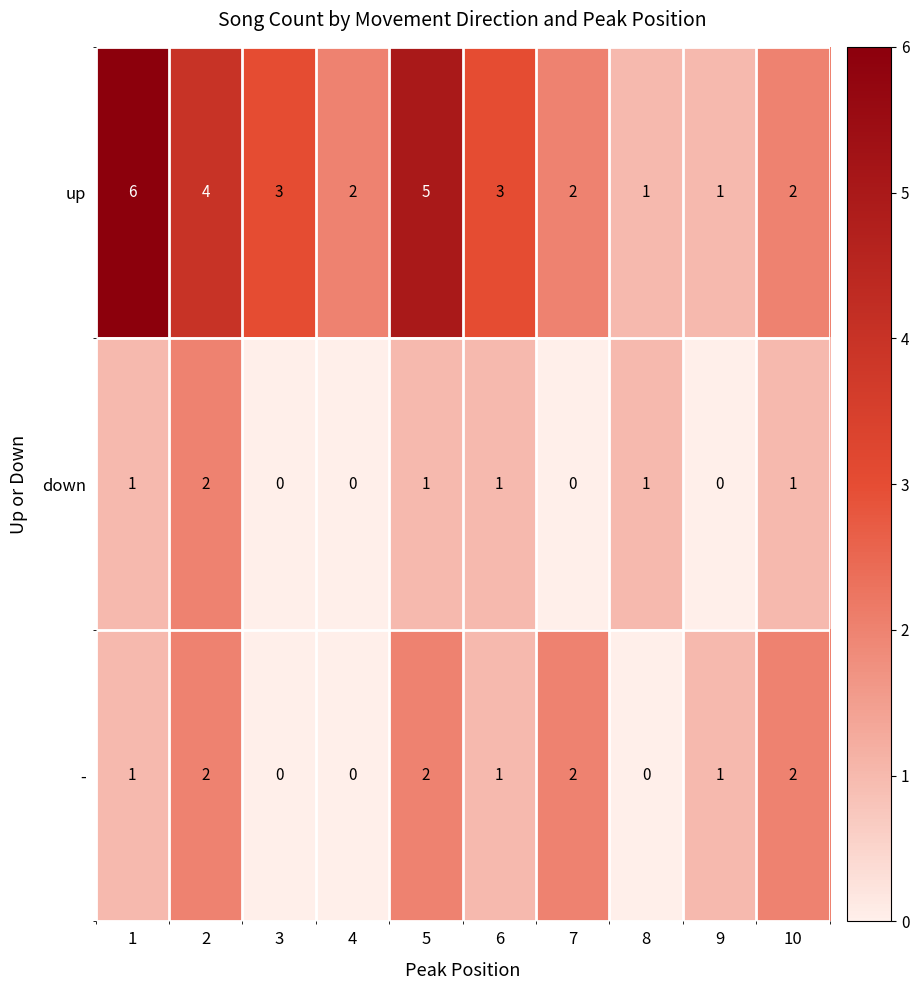

What is the greatest value displayed?

6